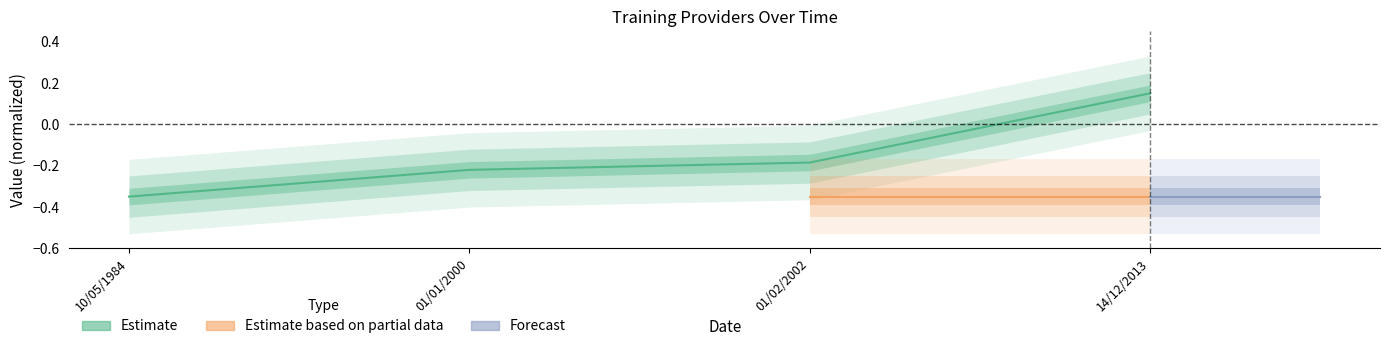

Does the chart have visible grid lines?

No